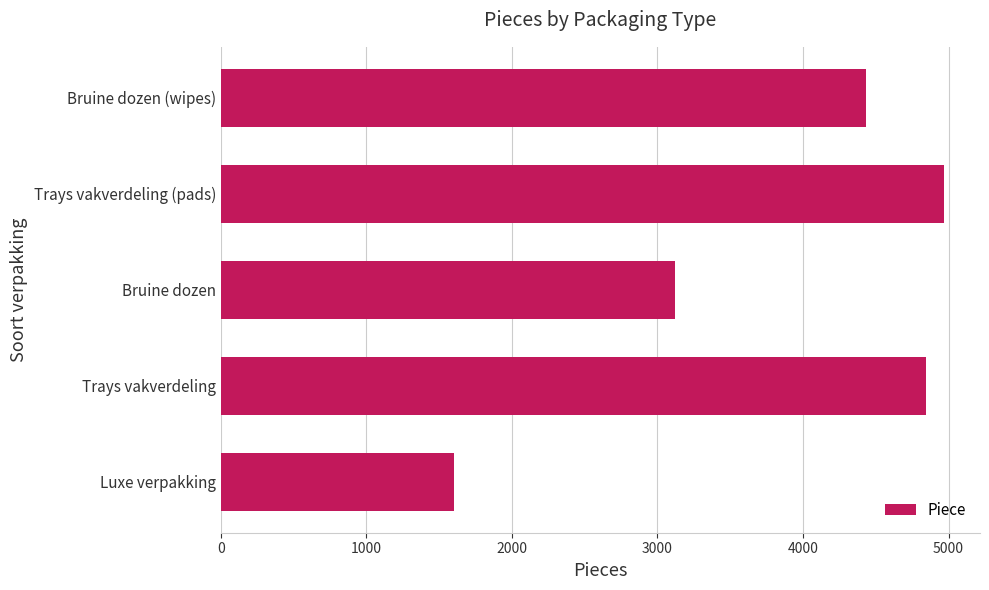

Approximately how many times larger is the value at Trays vakverdeling (pads) compared to Bruine dozen?

1.6